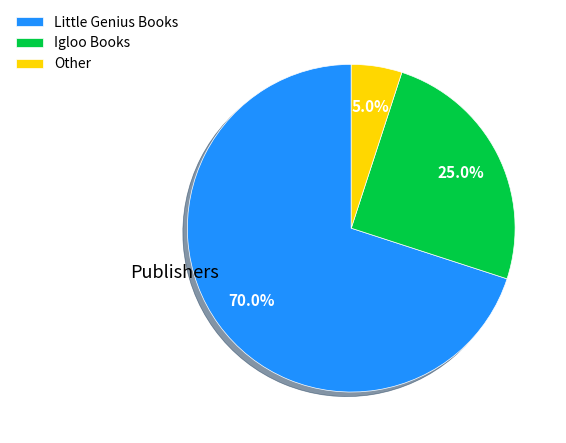

True or false: Igloo Books accounts for 25% of the total.

True